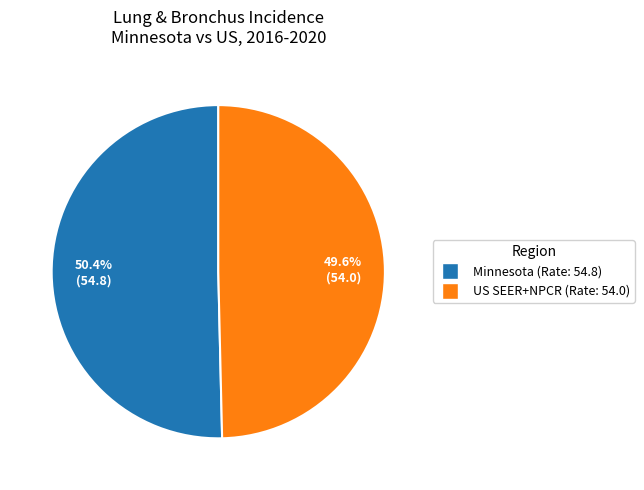

Is there any slice that represents more than half of the pie?

Yes